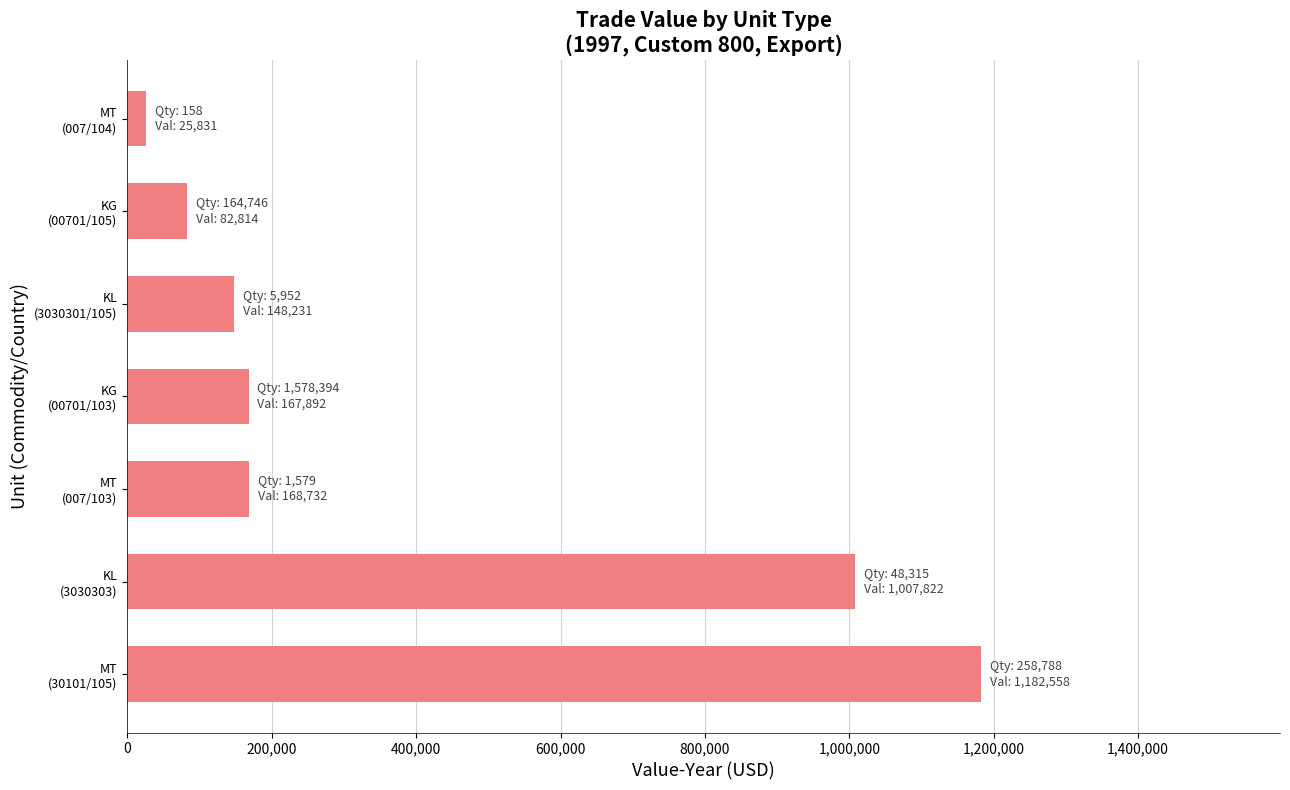

How many bars are there in total?

7